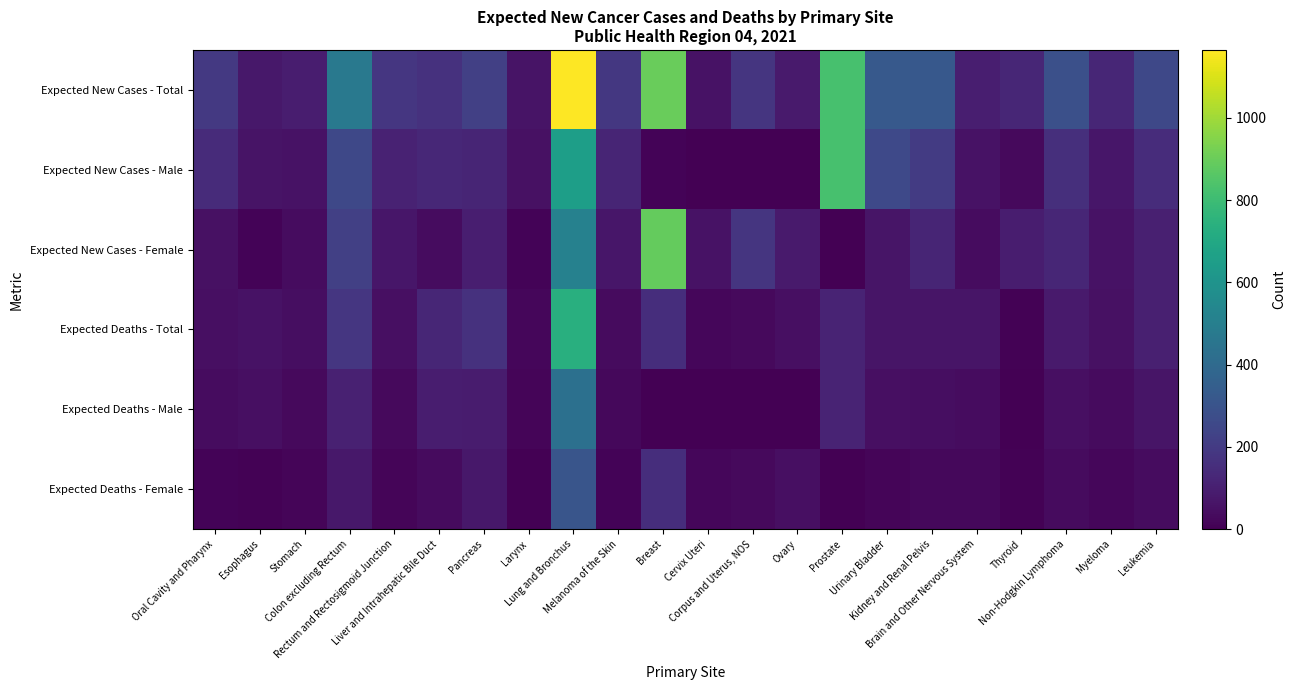

At which category is the sum across all series the highest?

Lung and Bronchus